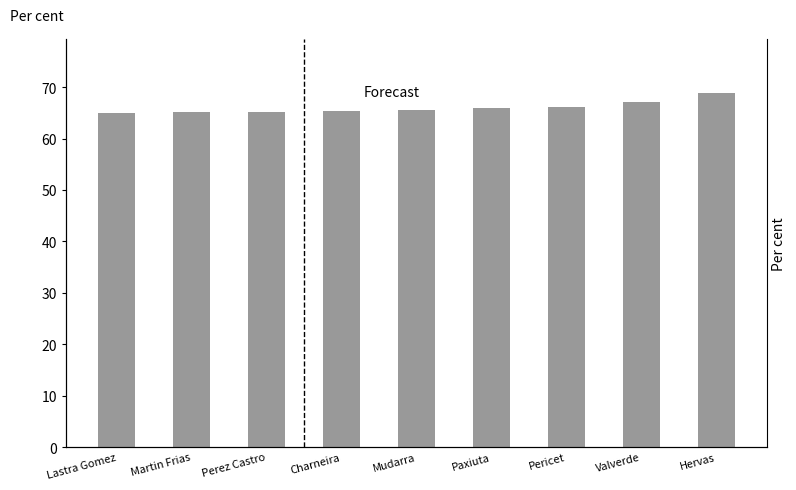

What position from the left is Lastra Gomez?

1